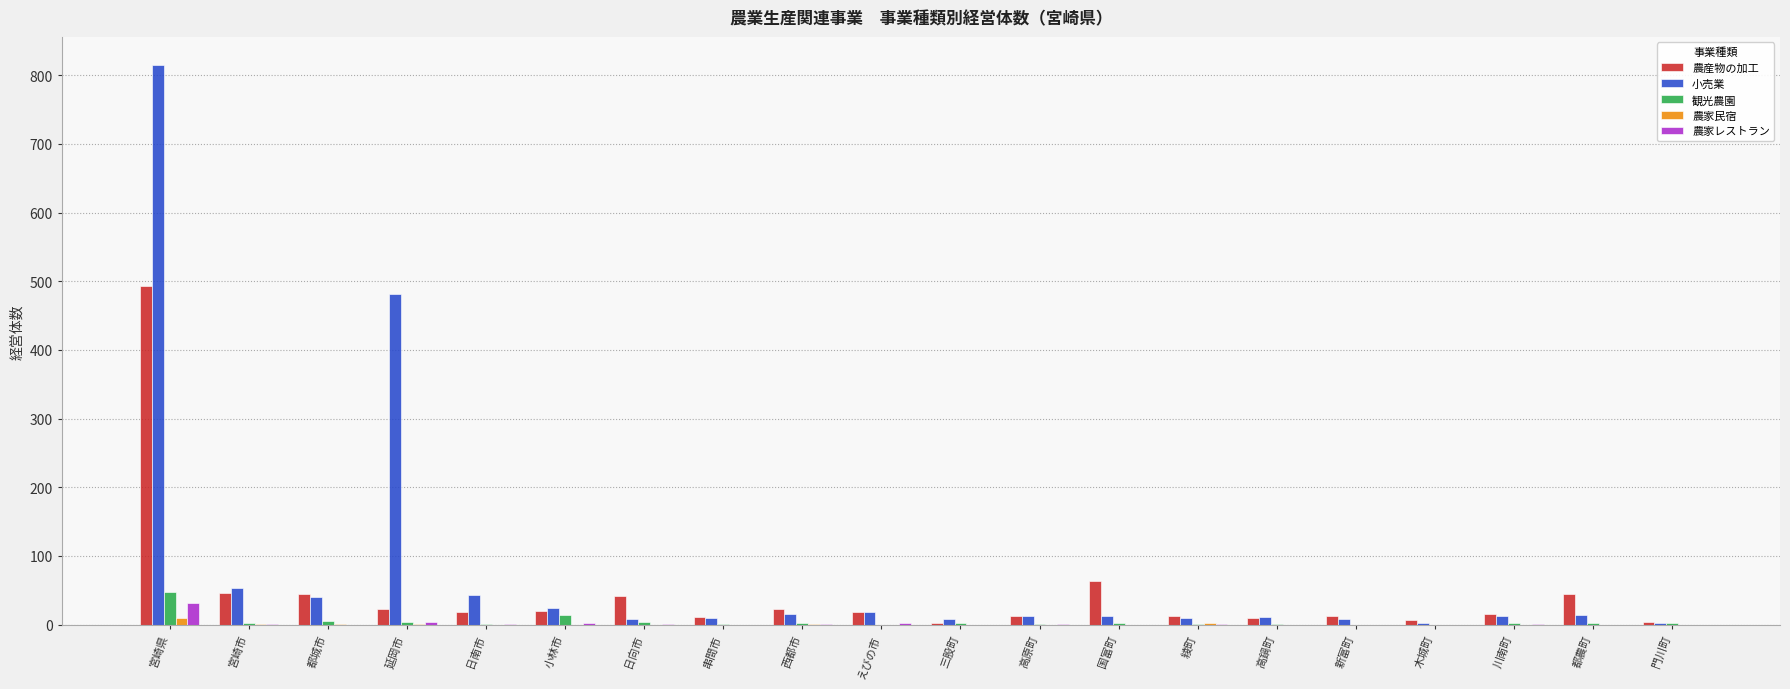

True or false: 農家レストラン has a value of 0 at 新富町.

True